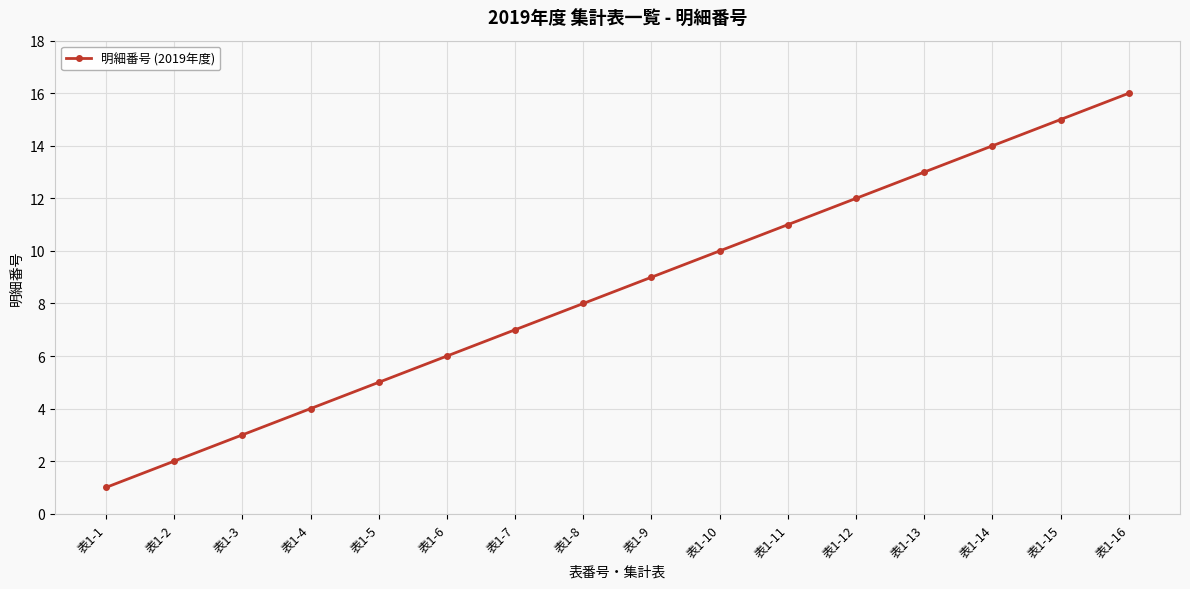

What is the change in value from 表1-3 to 表1-8?

+5